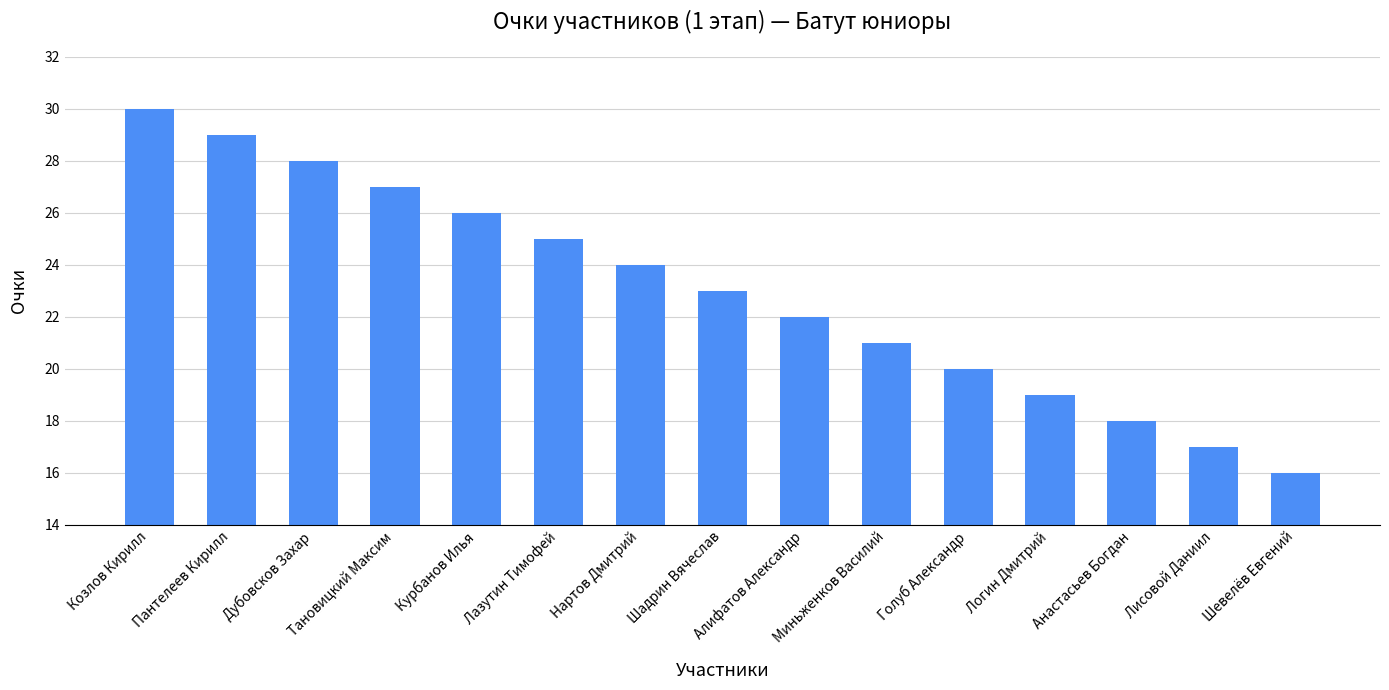

List the labels in order of value, smallest first.

Шевелёв Евгений, Лисовой Даниил, Анастасьев Богдан, Логин Дмитрий, Голуб Александр, Миньженков Василий, Алифатов Александр, Шадрин Вячеслав, Нартов Дмитрий, Лазутин Тимофей, Курбанов Илья, Тановицкий Максим, Дубовсков Захар, Пантелеев Кирилл, Козлов Кирилл